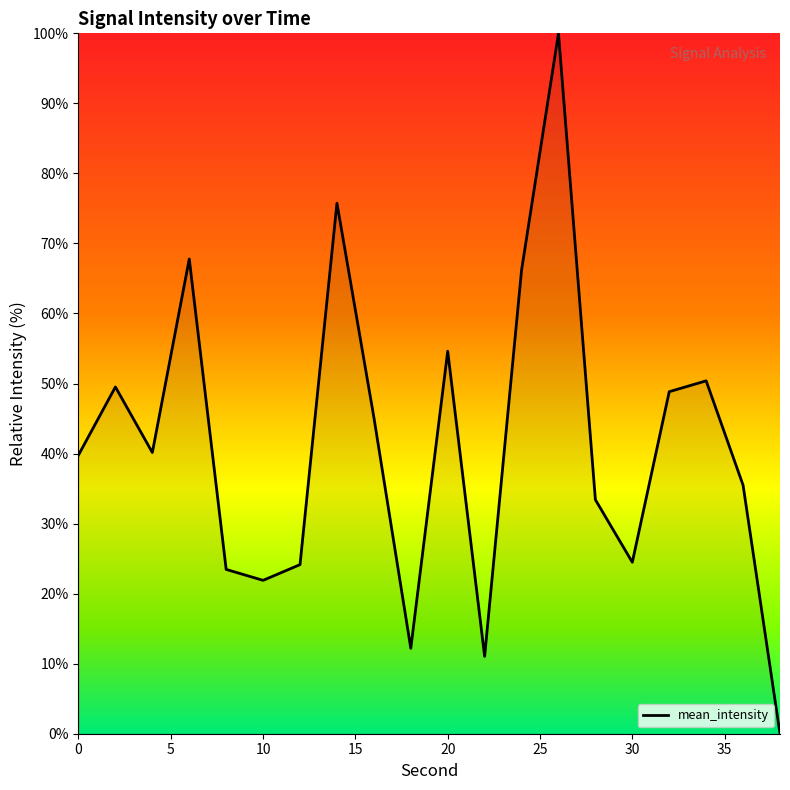

What is the greatest value displayed?

100.0